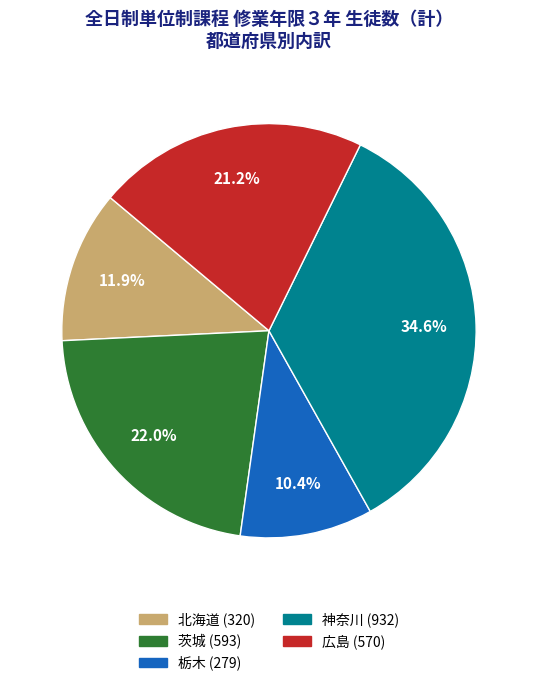

Between 栃木 and 神奈川, which is larger?

神奈川